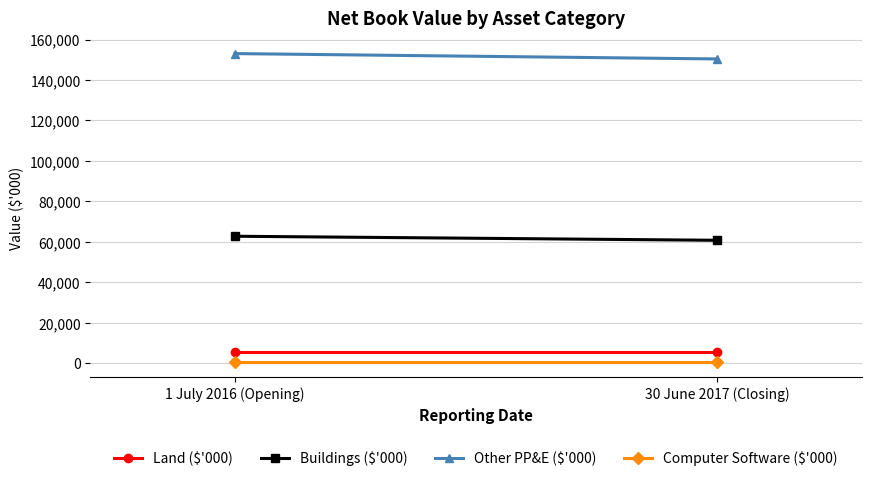

Reading left to right, list all the values displayed in this chart.

Land ($'000): 1 July 2016 (Opening)=5690	30 June 2017 (Closing)=5690
Buildings ($'000): 1 July 2016 (Opening)=62741	30 June 2017 (Closing)=60738
Other PP&E ($'000): 1 July 2016 (Opening)=153035	30 June 2017 (Closing)=150388
Computer Software ($'000): 1 July 2016 (Opening)=722	30 June 2017 (Closing)=722